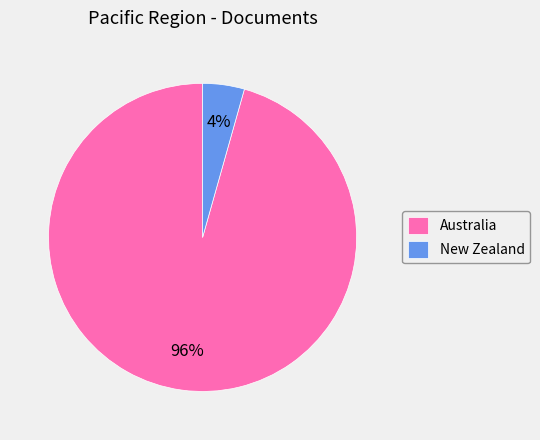

How many segments does this pie chart have?

2